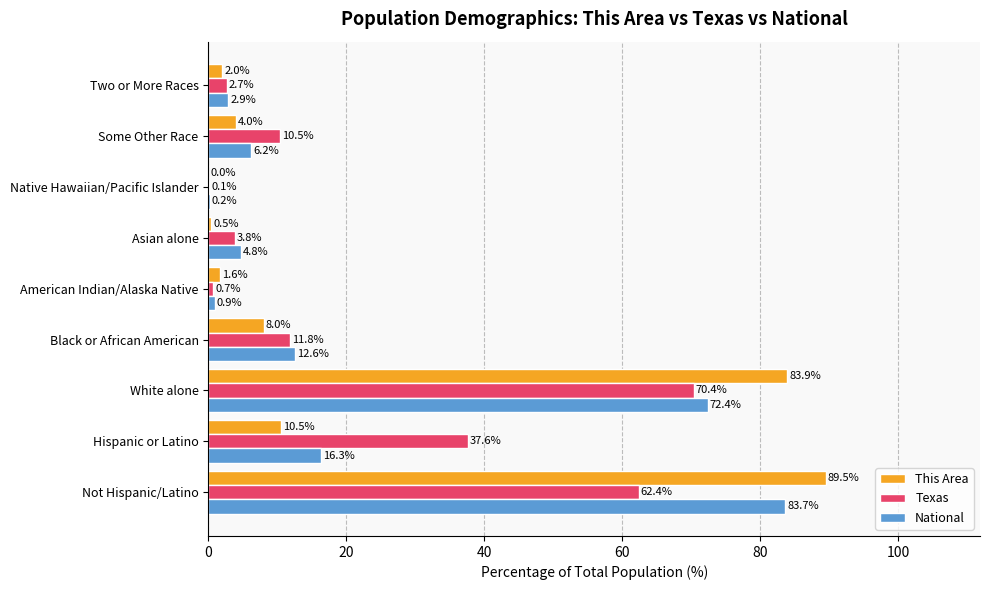

What is the average value of the This Area series?

22.2